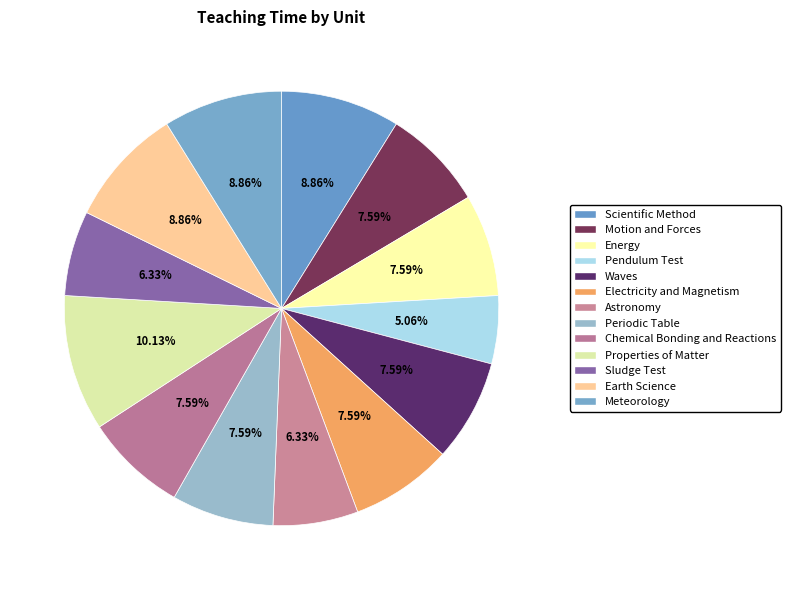

What is the smallest slice in the pie chart?

Pendulum Test